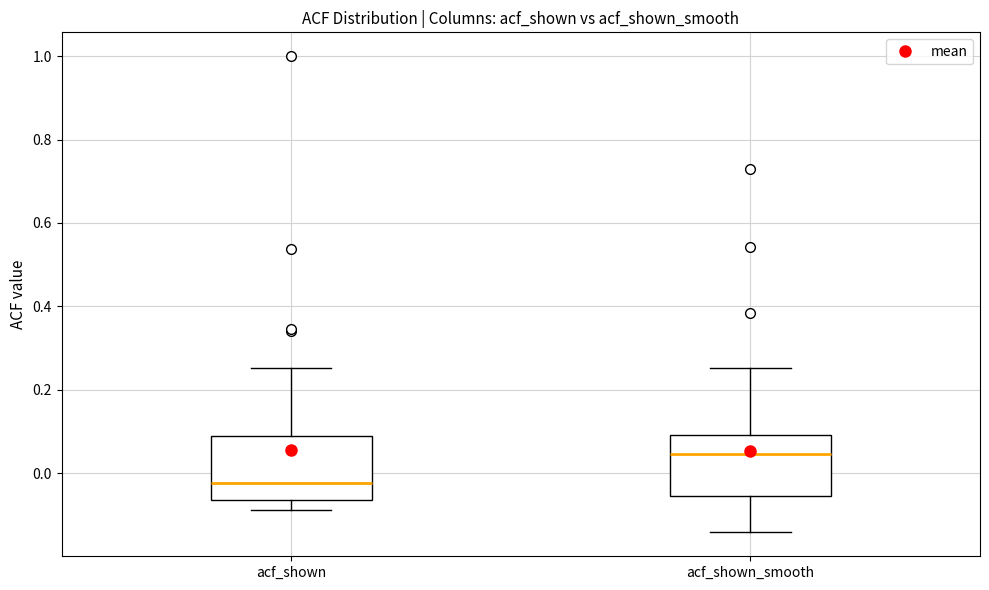

Where does the median line of the box for acf_shown sit on the y-axis? The values are not printed on the chart, so give them approximately, as read against the axis.

-0.02